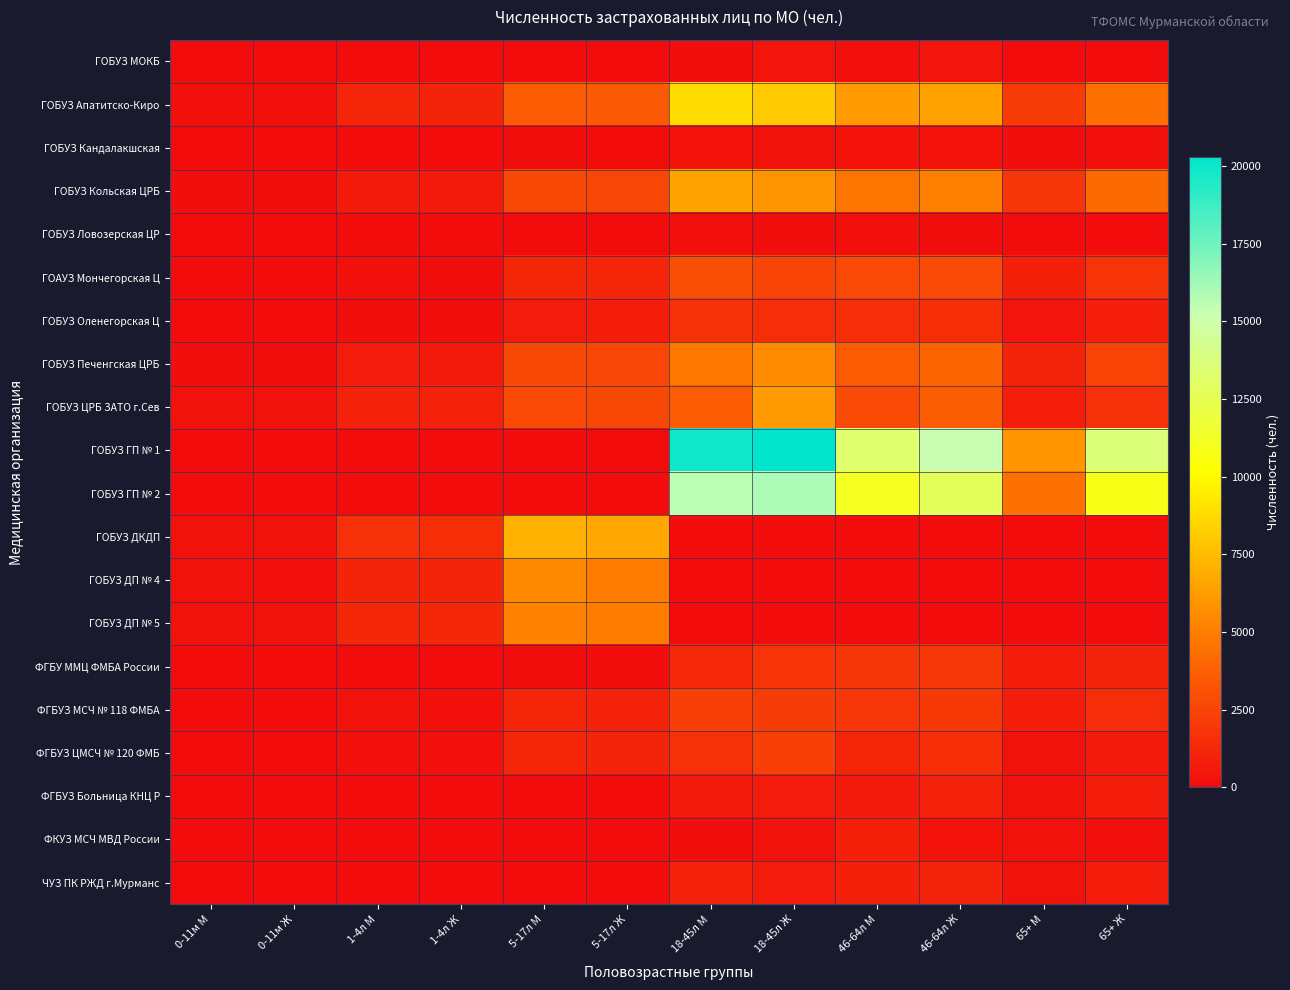

Which series changed the most between 5-17л М and 18-45л Ж?

ГОБУЗ ГП № 1